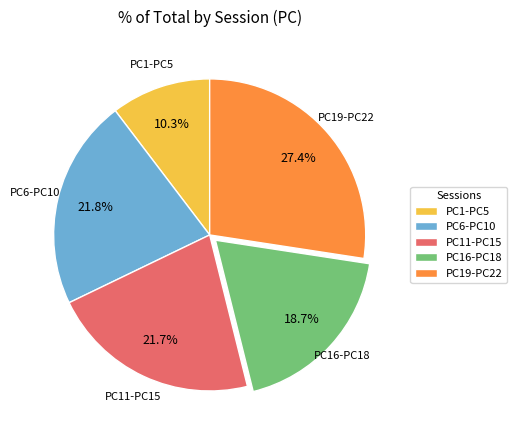

Do PC16-PC18 and PC1-PC5 together represent more than half of the pie?

No